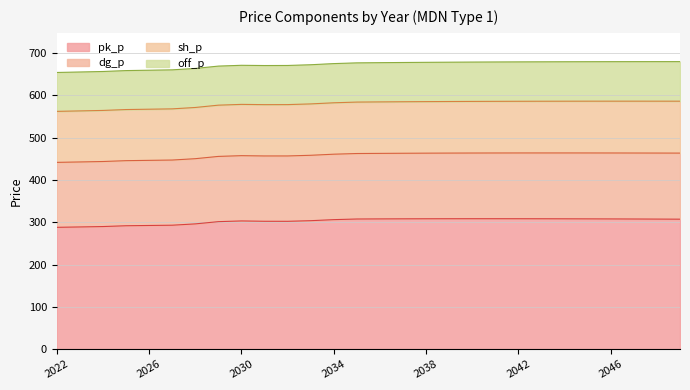

True or false: dg_p has more than 2 interior local peaks.

False